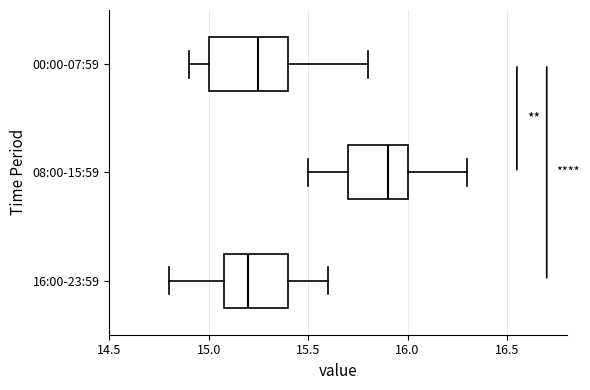

Which box is the widest, from its left edge to its right edge?

00:00-07:59